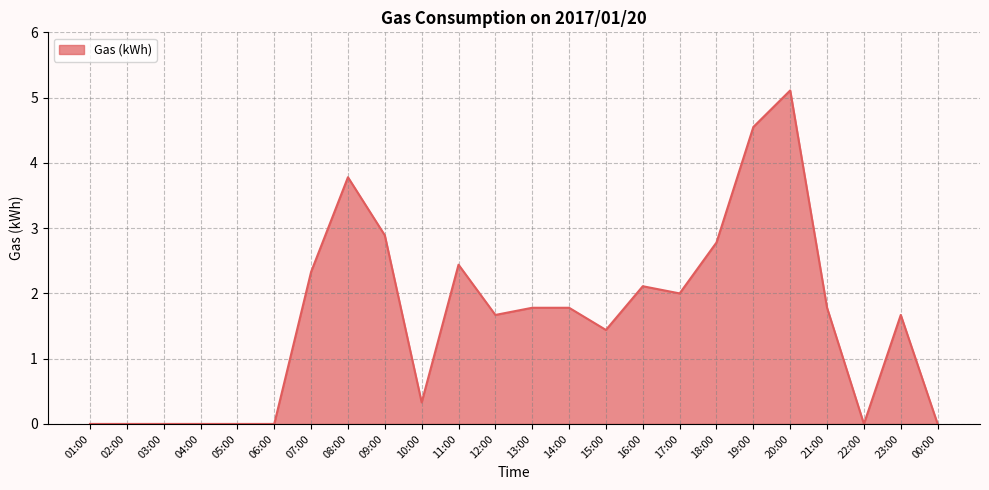

What is the average value?

1.6